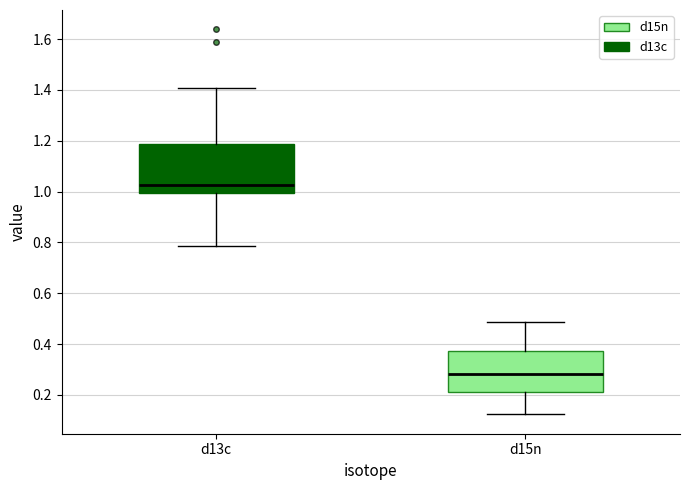

Which box's median line is the lowest?

d15n